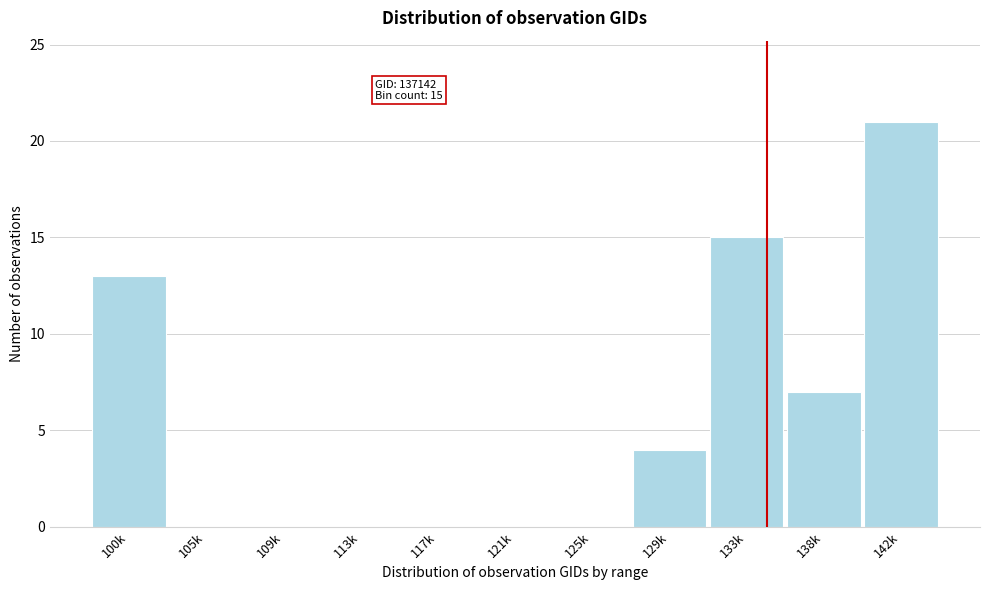

Reading left to right, what are all the values shown in this chart?

100k=13	105k=0	109k=0	113k=0	117k=0	121k=0	125k=0	129k=4	133k=15	138k=7	142k=21